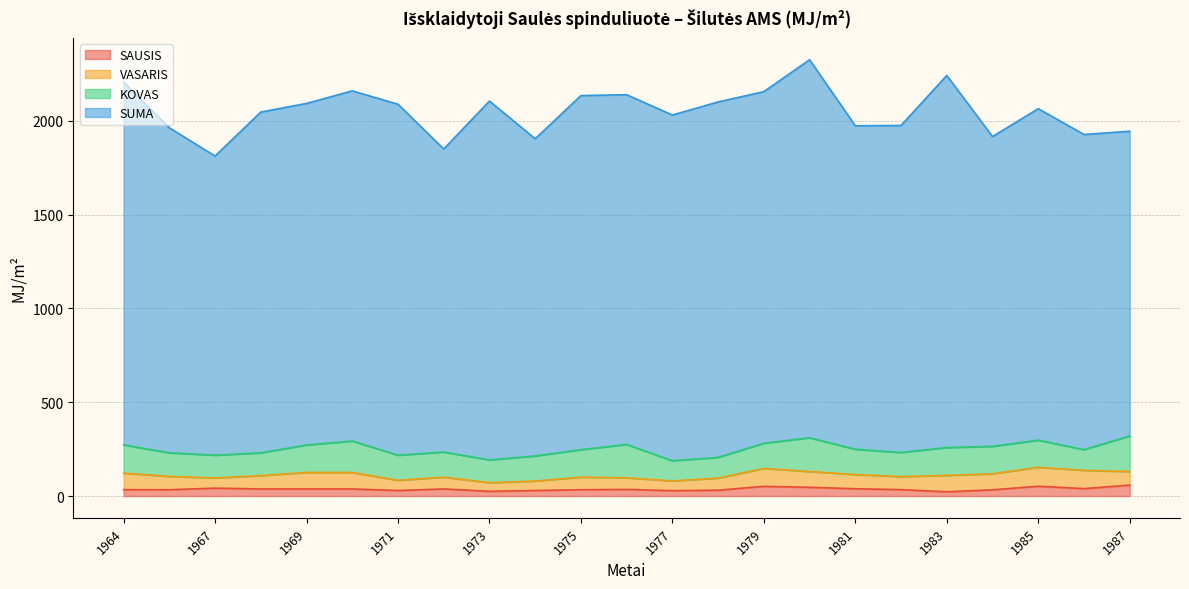

What is the sum of the VASARIS values at 1977 and 1987?

124.2